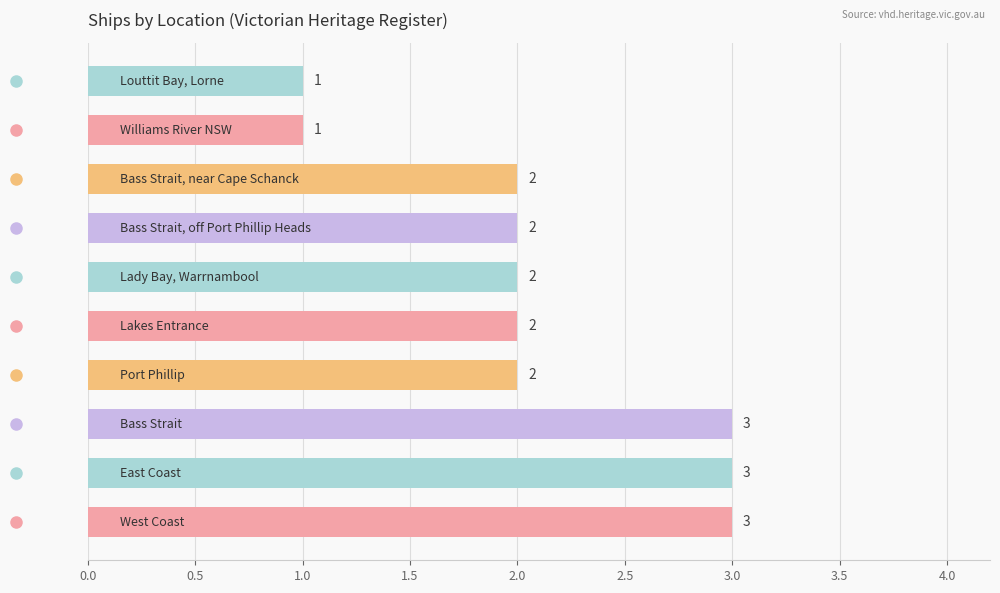

Count the values in the range 2 to 3.

8